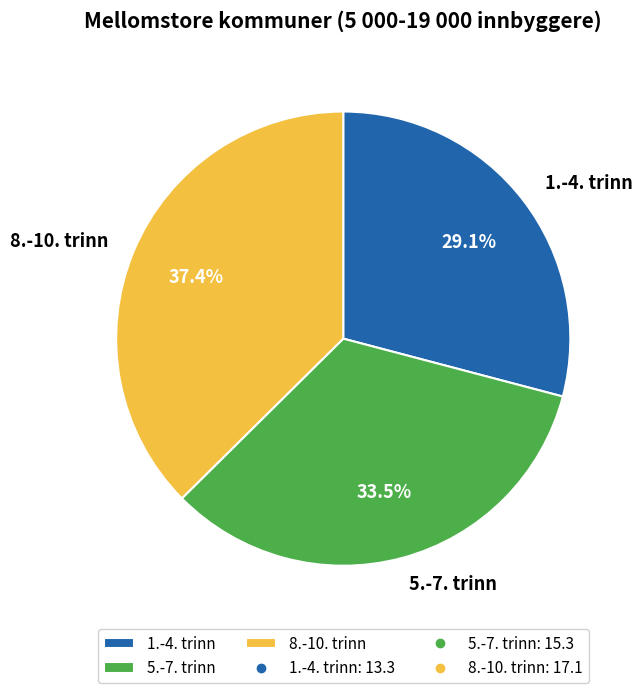

To the nearest percent, what is the difference between the largest and smallest slice percentages?

8%